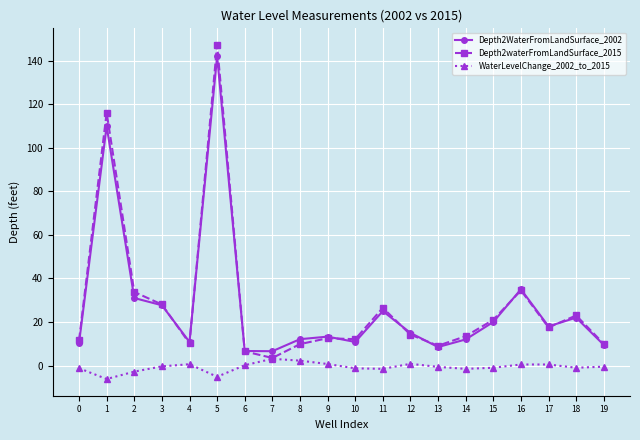

The Depth2waterFromLandSurface_2015 series shows 20.4 at 0. True or false?

False